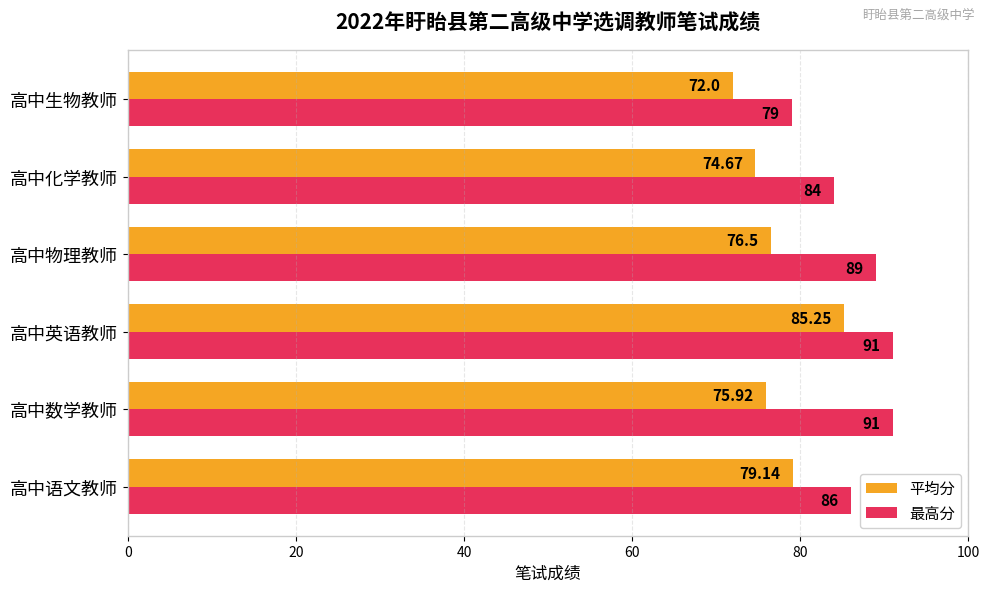

What is the sum of all 平均分 values?

463.5